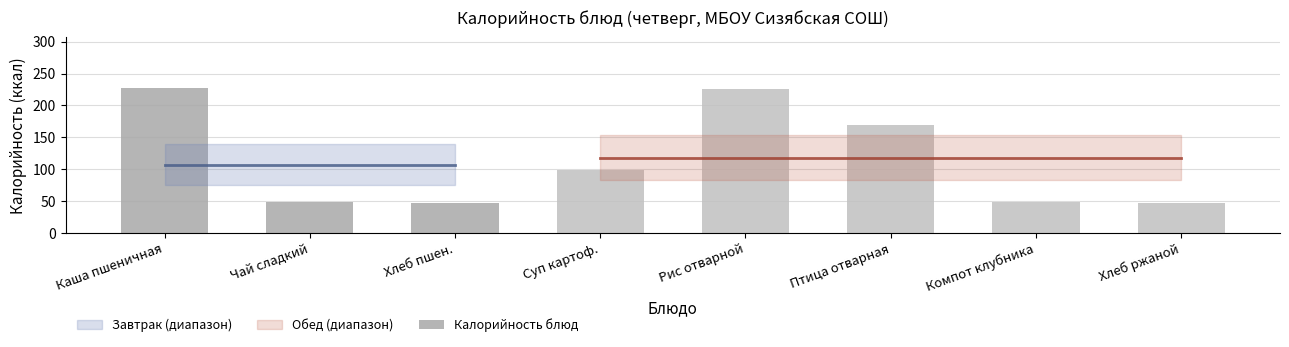

What is the sum of the values at Хлеб ржаной and Компот клубника?

94.9